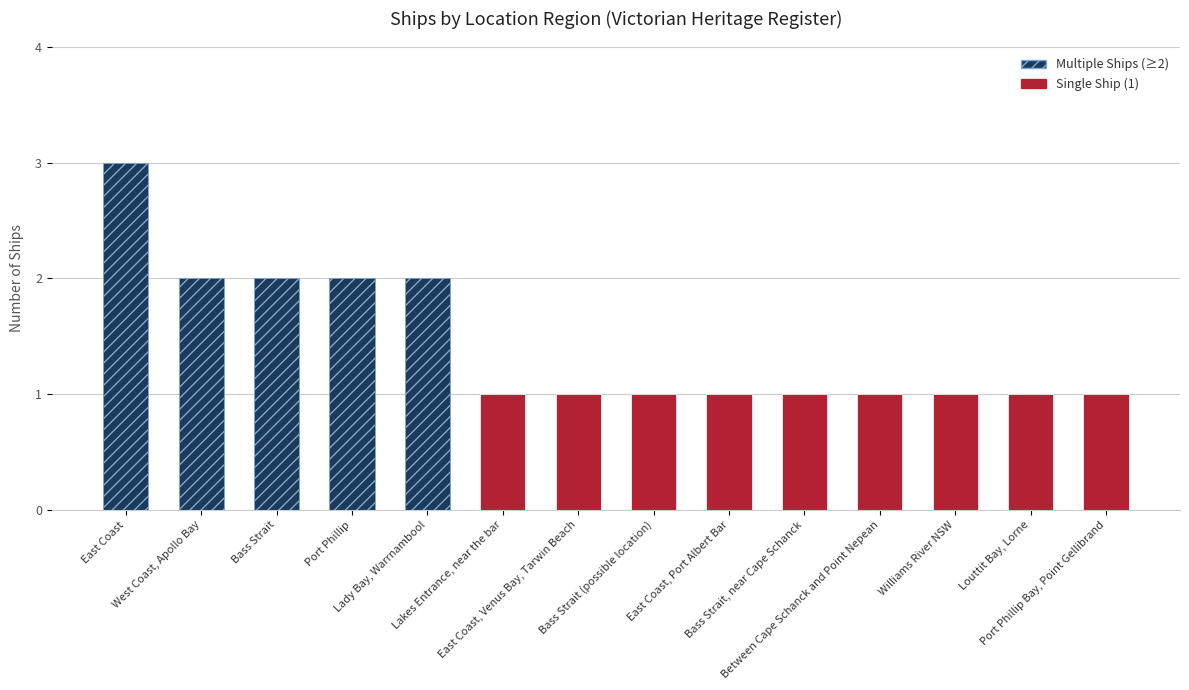

What is the difference between the second highest and minimum values?

1